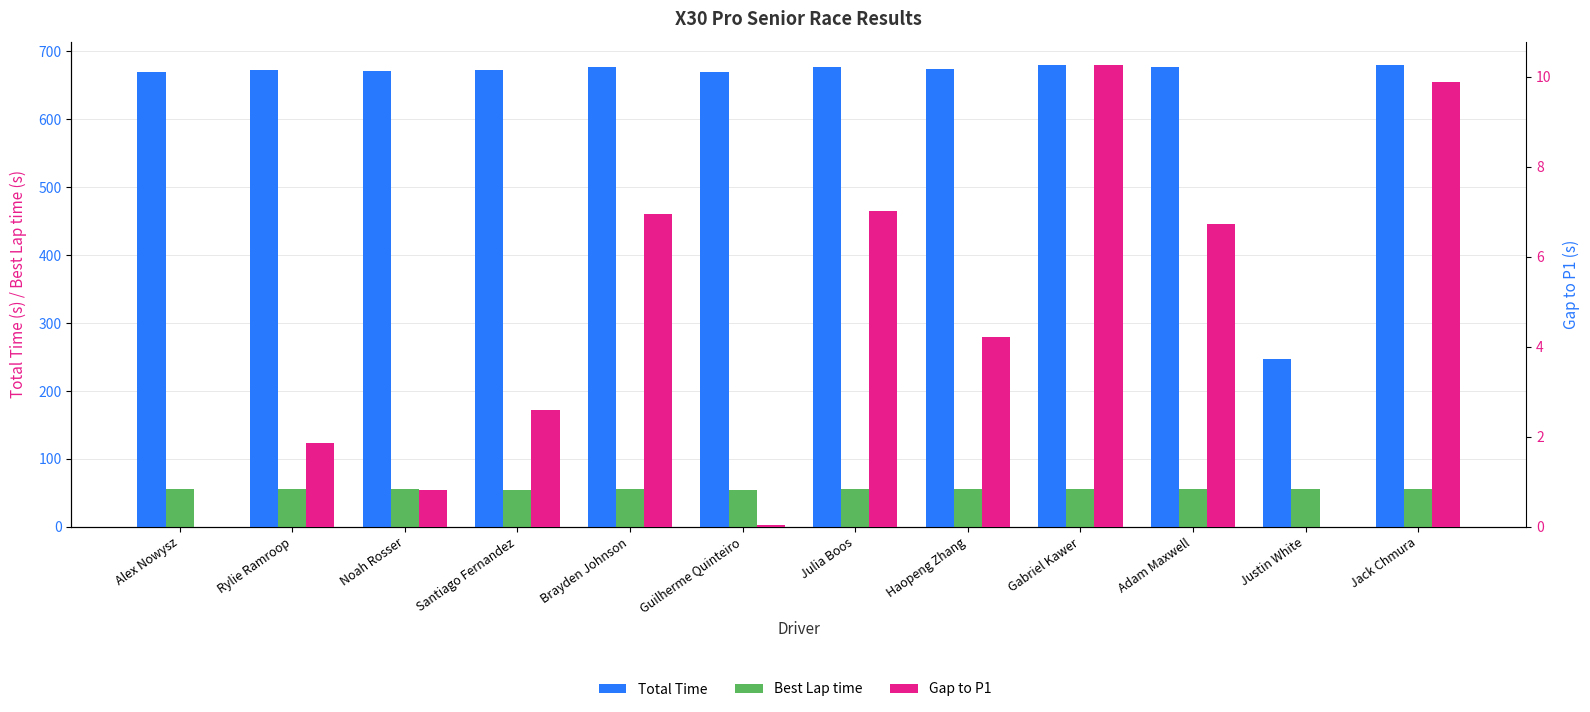

How many data points does each series have?

12